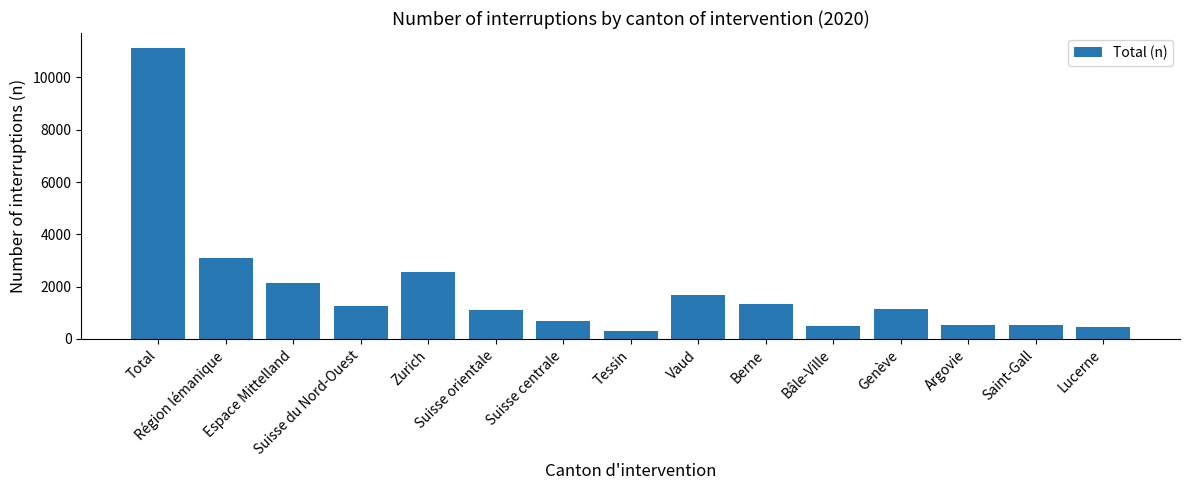

Is it true that the value at Zurich is 518?

False